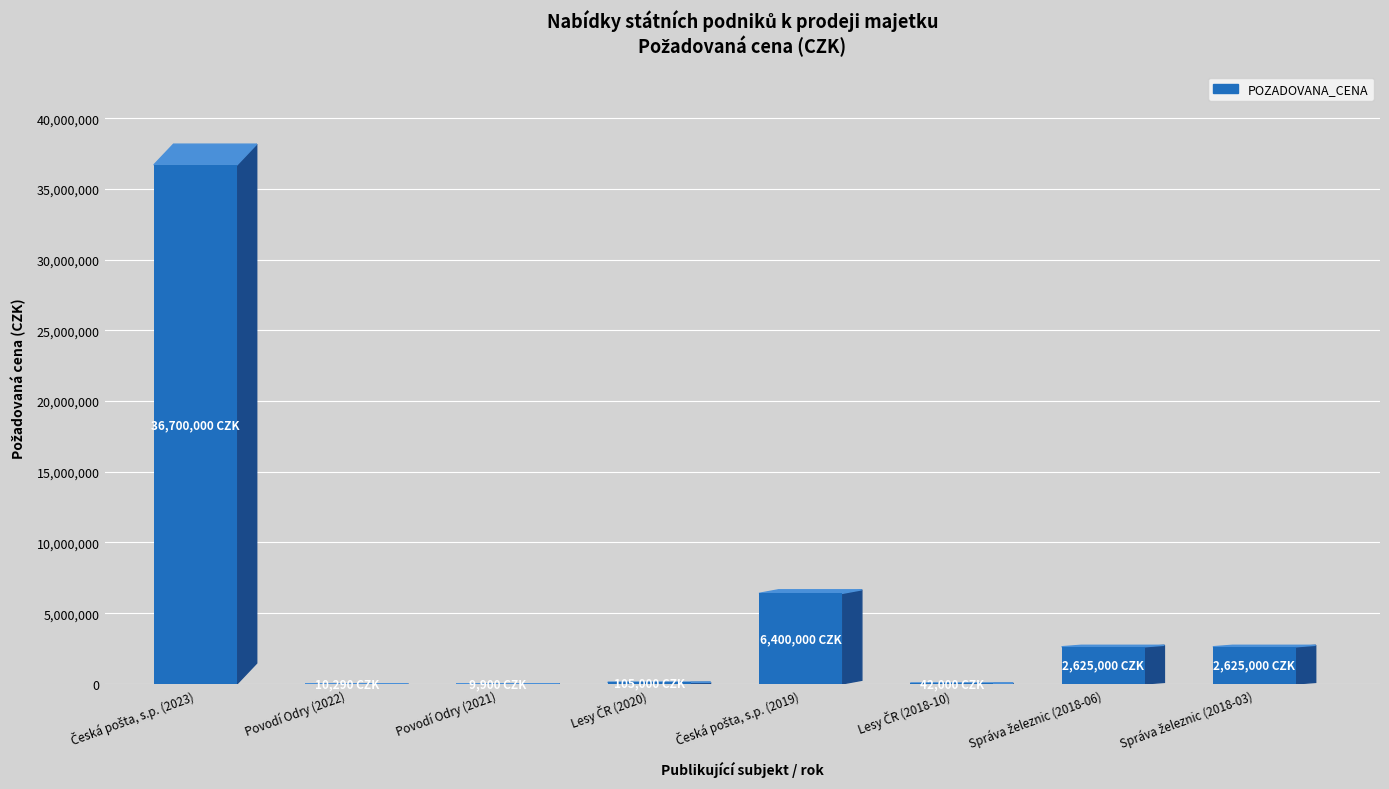

Between Lesy ČR (2018-10) and Správa železnic (2018-06), which is larger?

Správa železnic (2018-06)